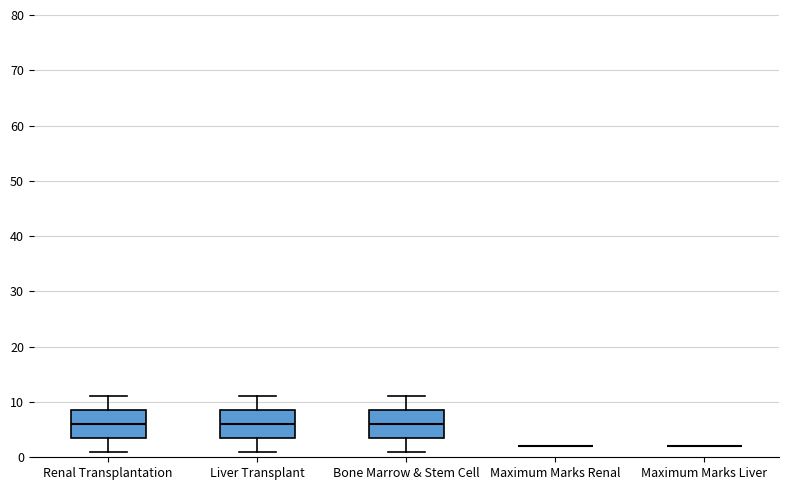

Reading left to right, transcribe this box plot: for each box, give where its median line is, the range the box spans, and where its two whiskers end, as read against the y-axis. The values are not printed on the chart, so give them approximately, as read against the axis.

Renal Transplantation: median 6, box 4 to 9, whiskers 1 to 11
Liver Transplant: median 6, box 4 to 9, whiskers 1 to 11
Bone Marrow & Stem Cell: median 6, box 4 to 9, whiskers 1 to 11
Maximum Marks Renal: box collapsed to a line at 2, whiskers 2 to 2
Maximum Marks Liver: box collapsed to a line at 2, whiskers 2 to 2